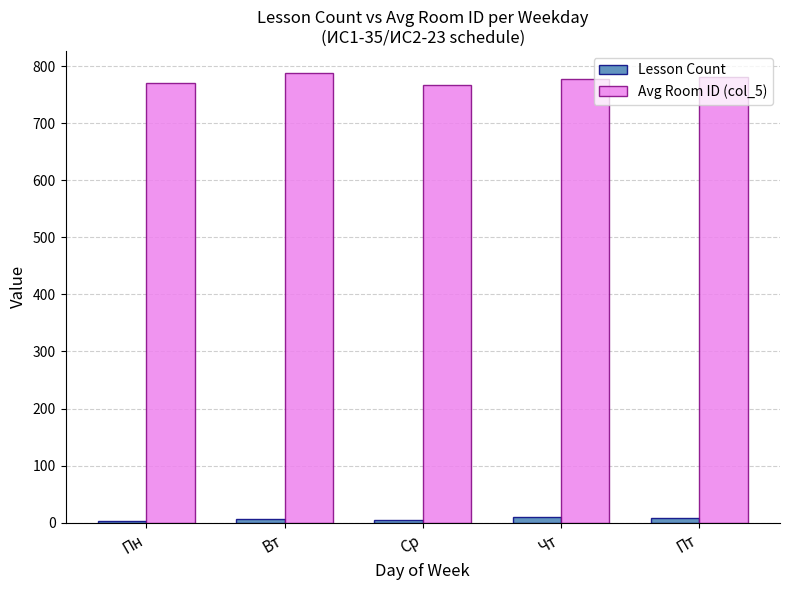

What is the spread (max minus min) of values at Вт?

781.2